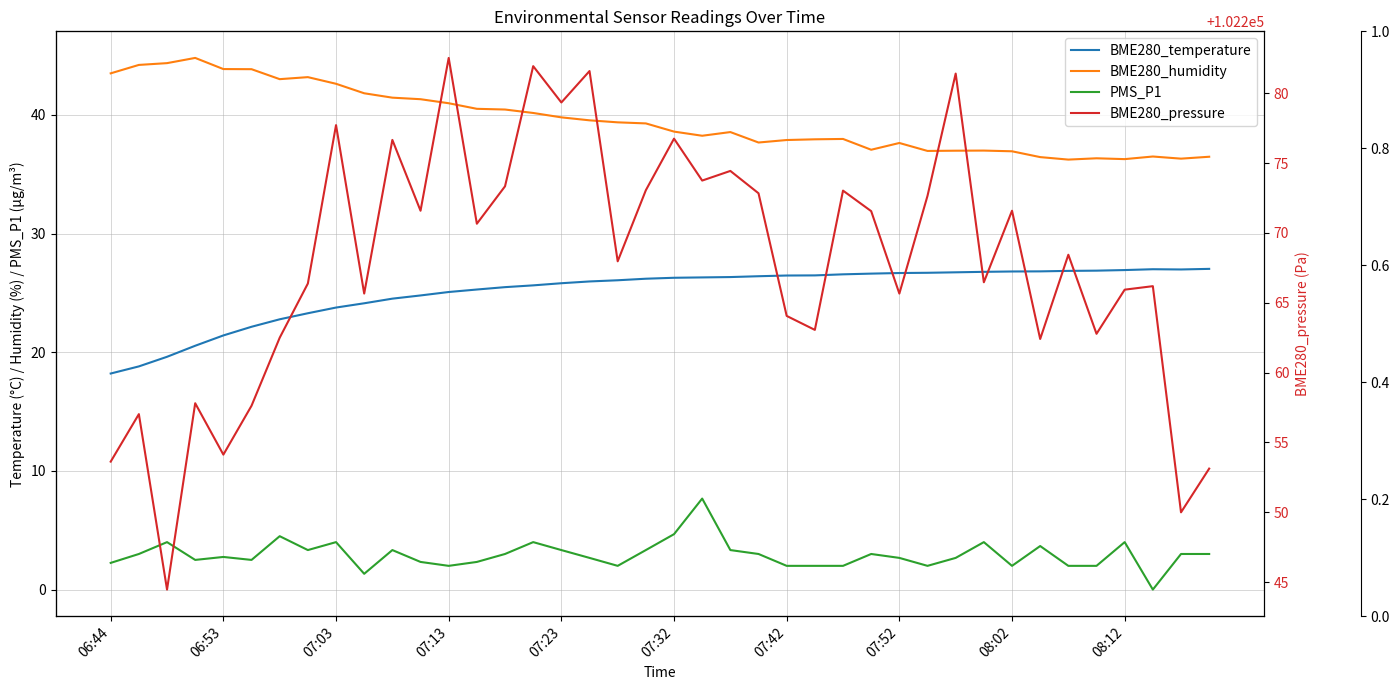

The value of BME280_pressure at 13 is 102270.7. True or false?

True